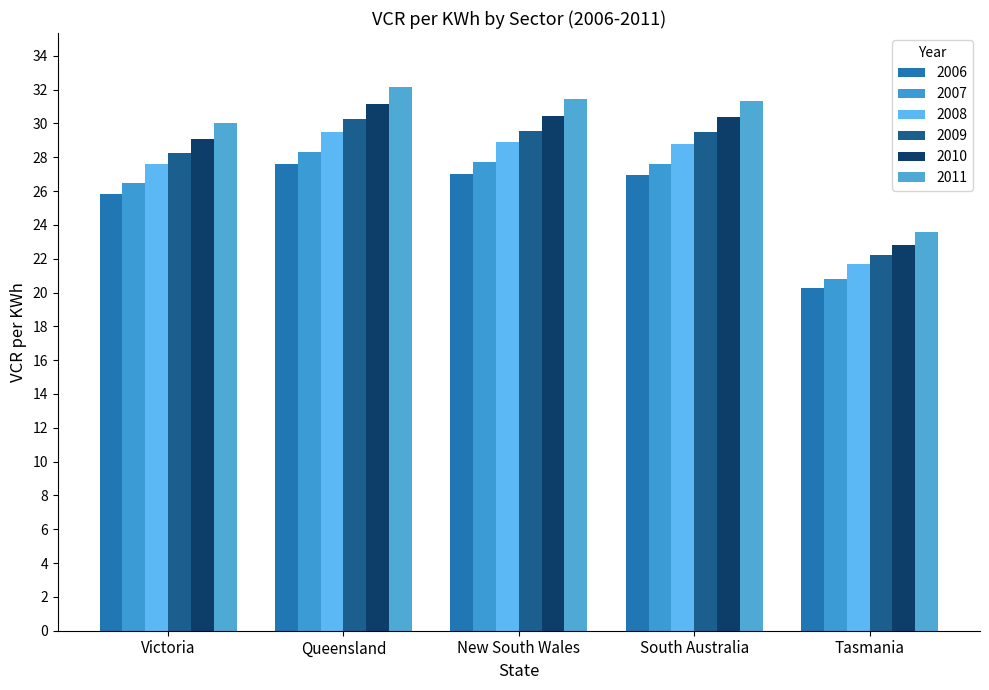

Are the bars horizontal?

No